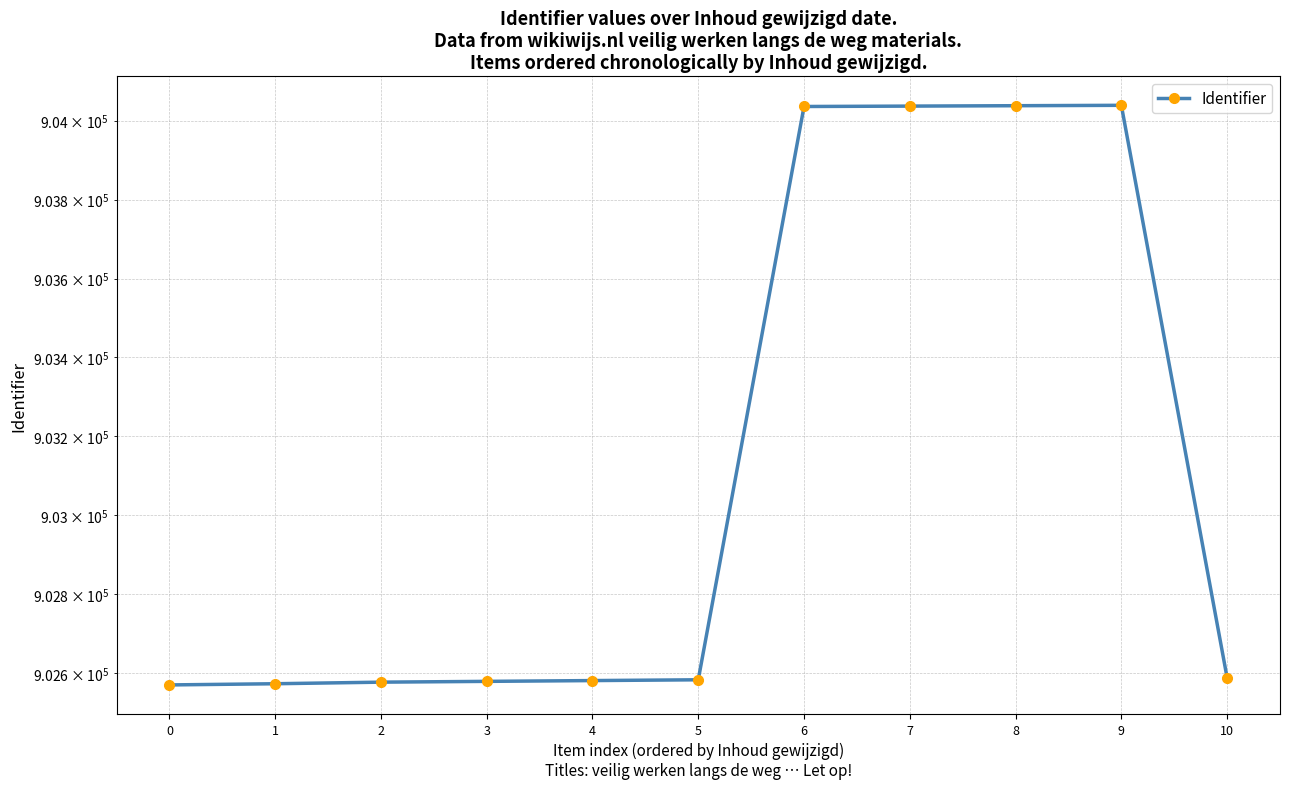

At which category does the data reach its first local peak?

9